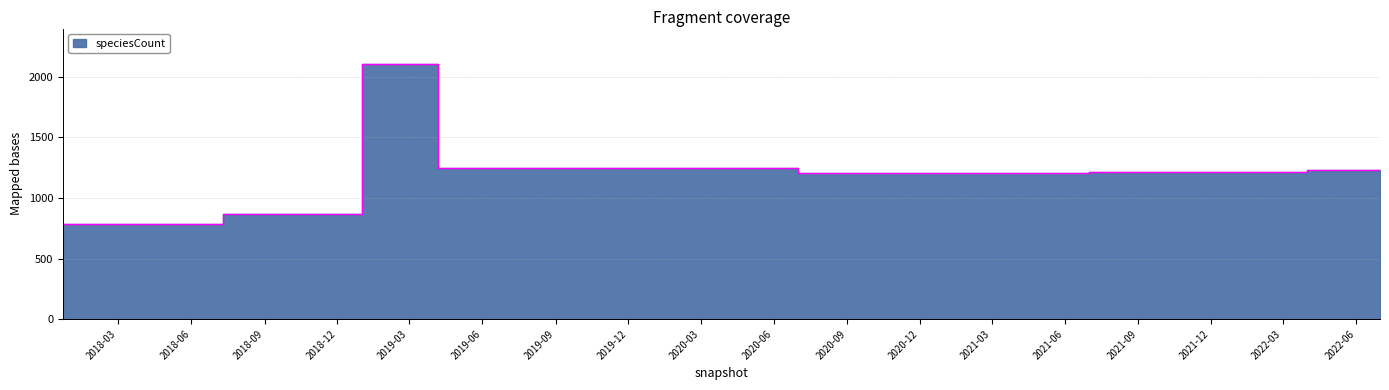

What is the value of the 19th point from the left?

1232